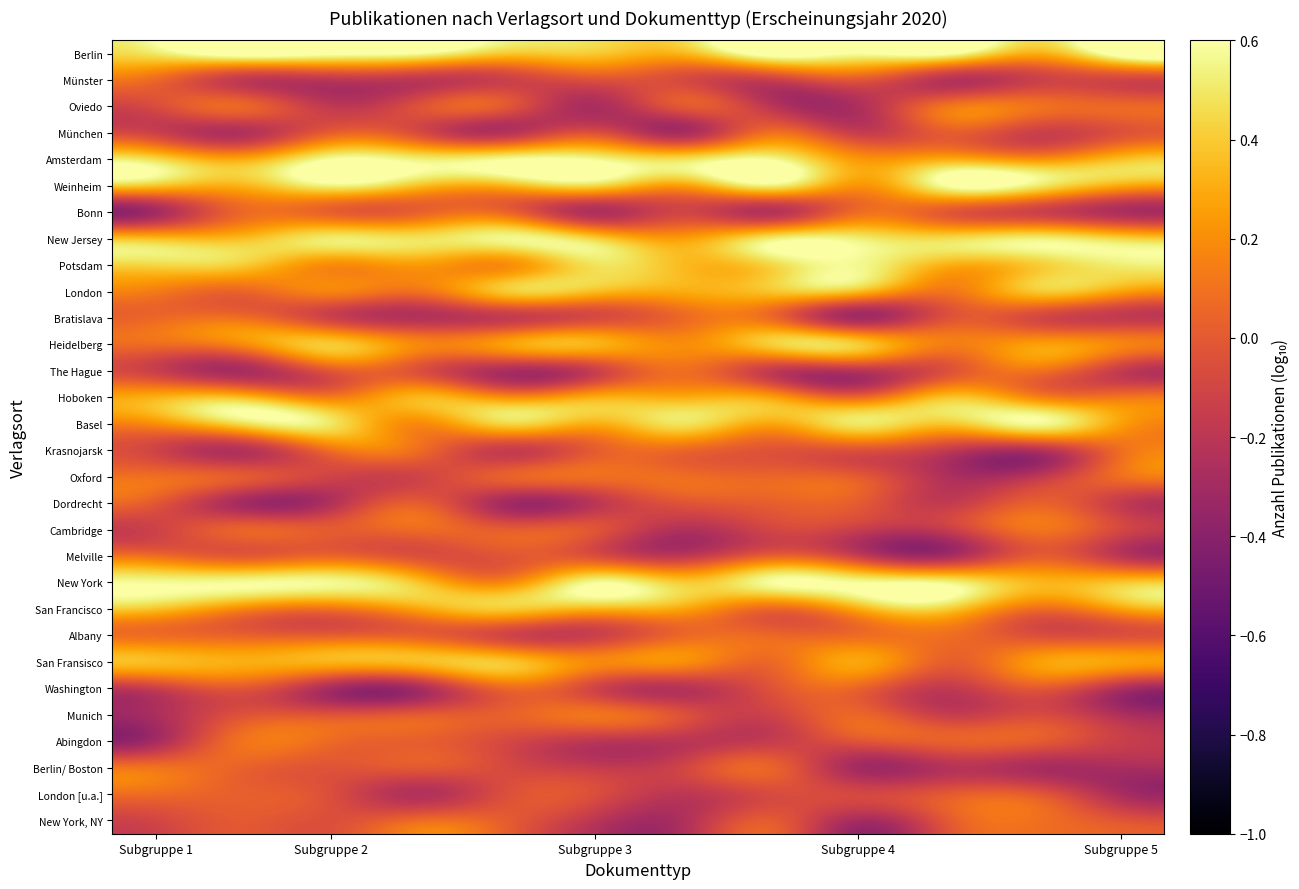

Reading right to left, extract all data points from this chart.

Berlin: 0.7	0.3	0.6	0.6	0.7	0.3	0.4	0.4	0.6	0.6	0.7	0.5
Münster: -0.1	-0.1	-0.2	-0.0	-0.1	-0.1	-0.0	-0.1	-0.2	-0.2	-0.2	0.1
Oviedo: 0.1	0.1	0.1	-0.3	-0.2	-0.0	-0.3	-0.0	-0.0	-0.2	0.1	-0.1
München: -0.0	-0.1	0.0	-0.2	0.1	-0.3	-0.0	-0.2	-0.1	0.0	-0.2	-0.1
Amsterdam: 0.4	0.2	0.3	0.2	0.6	0.5	0.6	0.6	0.5	0.6	0.3	0.4
Weinheim: 0.3	0.5	0.6	0.2	0.5	0.3	0.4	0.3	0.4	0.5	0.3	0.4
Bonn: -0.3	-0.1	-0.0	0.1	-0.2	-0.1	-0.3	0.0	0.0	0.0	0.1	-0.3
New Jersey: 0.4	0.5	0.5	0.5	0.5	0.3	0.4	0.6	0.5	0.5	0.4	0.4
Potsdam: 0.5	0.4	0.3	0.6	0.4	0.4	0.5	0.2	0.2	0.2	0.4	0.4
London: 0.3	0.4	0.1	0.4	0.4	0.3	0.4	0.4	0.1	0.2	0.1	0.1
Bratislava: -0.2	-0.1	-0.0	-0.3	0.1	0.1	-0.1	-0.2	-0.2	-0.1	0.1	0.1
Heidelberg: 0.2	0.3	0.1	0.4	0.4	0.2	0.3	0.3	0.2	0.4	0.2	0.1
The Hague: -0.2	0.1	-0.0	-0.2	-0.2	0.1	-0.1	-0.3	-0.0	-0.0	-0.3	-0.1
Hoboken: 0.1	0.2	0.4	0.1	0.3	0.3	0.3	0.2	0.3	0.1	0.3	0.3
Basel: 0.3	0.6	0.4	0.5	0.3	0.5	0.3	0.4	0.2	0.5	0.5	0.2
Krasnojarsk: 0.1	-0.2	-0.2	-0.0	-0.0	0.1	0.0	-0.2	0.1	0.1	-0.2	-0.1
Oxford: 0.1	-0.2	-0.2	0.0	0.1	0.1	0.1	0.0	-0.1	-0.1	0.0	0.1
Dordrecht: -0.2	0.0	-0.2	0.0	0.0	-0.0	-0.2	-0.3	0.0	-0.2	-0.3	-0.0
Cambridge: -0.1	0.1	-0.2	-0.1	-0.1	-0.2	-0.0	0.0	0.1	0.0	0.0	-0.1
Melville: -0.2	0.0	-0.3	-0.1	0.0	-0.2	-0.0	-0.0	-0.0	0.1	0.0	0.1
New York: 0.4	0.3	0.5	0.6	0.6	0.4	0.6	0.2	0.4	0.6	0.6	0.6
San Francisco: 0.3	0.1	0.4	0.3	0.1	0.3	0.3	0.4	0.3	0.1	0.2	0.4
Albany: -0.0	-0.0	0.1	0.1	0.1	0.1	-0.1	-0.1	0.0	0.0	0.0	0.1
San Fransisco: 0.3	0.2	0.0	0.3	0.1	0.2	0.2	0.4	0.4	0.3	0.3	0.4
Washington: -0.2	-0.0	-0.2	0.0	-0.0	-0.2	-0.1	0.1	-0.3	-0.3	-0.0	-0.1
Munich: -0.2	-0.1	-0.1	0.1	-0.1	-0.0	0.1	0.0	0.0	-0.0	-0.0	-0.3
Abingdon: -0.1	0.0	0.0	-0.0	-0.2	-0.2	-0.2	-0.1	0.0	0.1	0.1	-0.3
Berlin/ Boston: -0.3	-0.3	-0.2	-0.3	0.0	-0.1	-0.2	-0.1	-0.0	-0.0	0.0	0.1
London [u.a.]: -0.3	0.0	-0.0	-0.1	-0.1	-0.2	-0.1	-0.0	-0.2	-0.1	0.0	0.1
New York, NY: -0.0	0.1	-0.0	-0.3	0.0	-0.3	-0.2	0.0	0.1	-0.0	0.0	-0.1